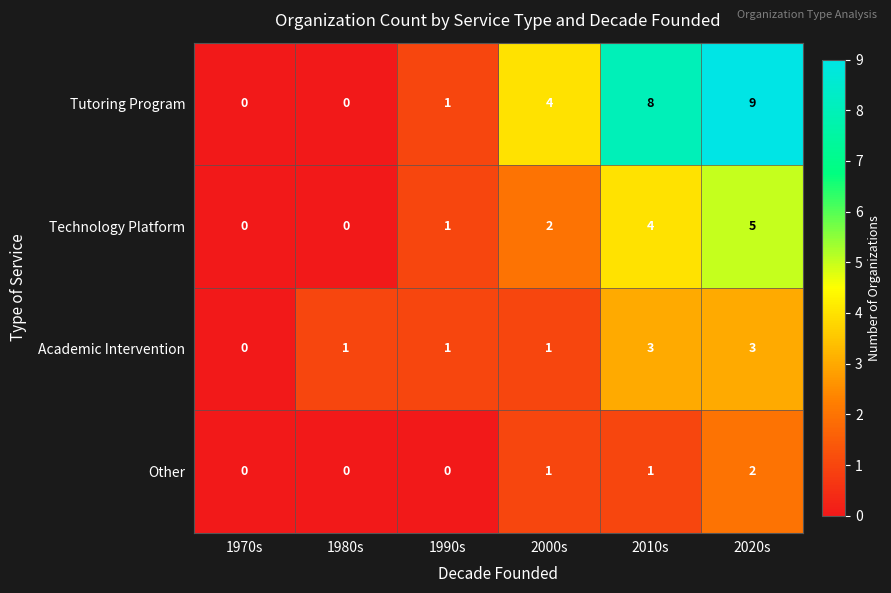

What is the difference between the second highest and second lowest values in the Technology Platform series?

4